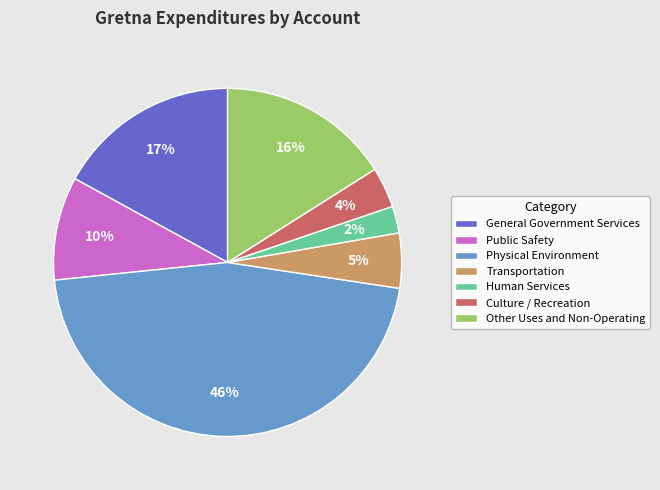

Count the number of slices in the pie.

7